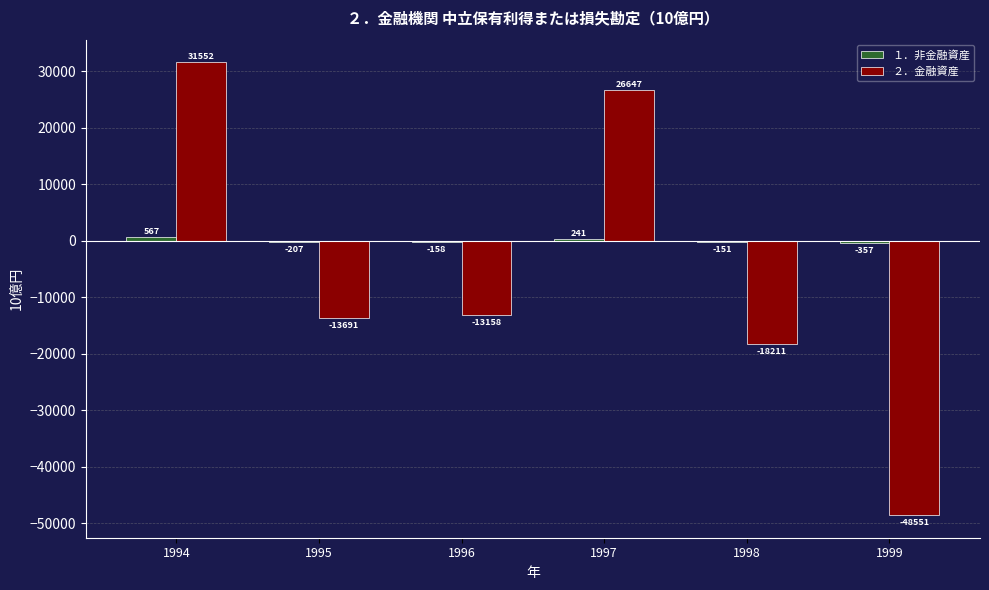

What is the maximum value shown in the chart?

31551.8